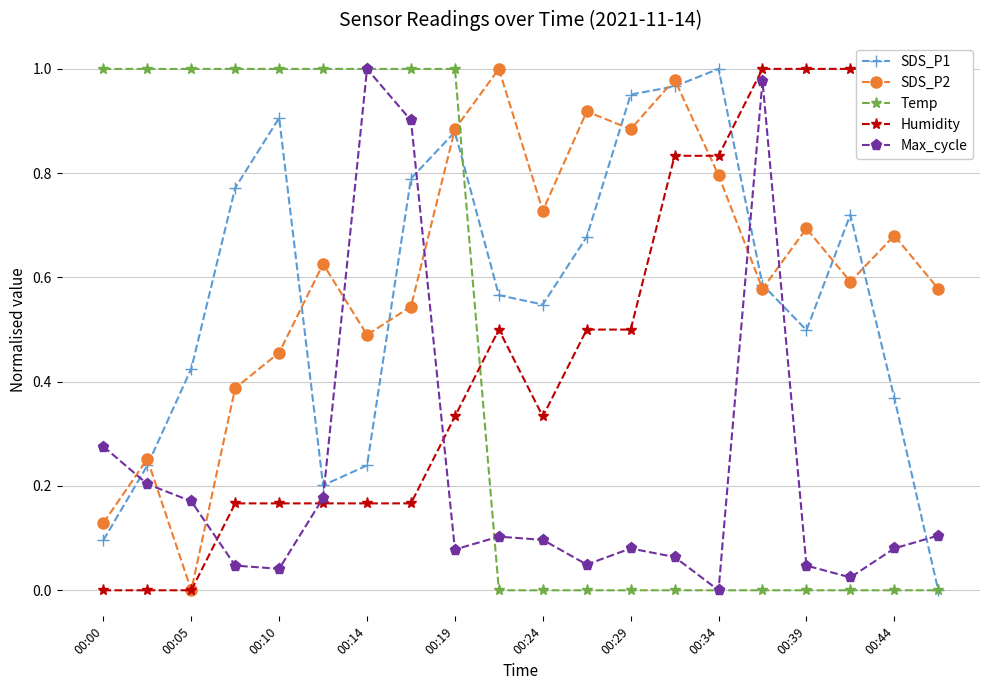

Is it true that SDS_P1 equals 0.4 at 00:19?

False